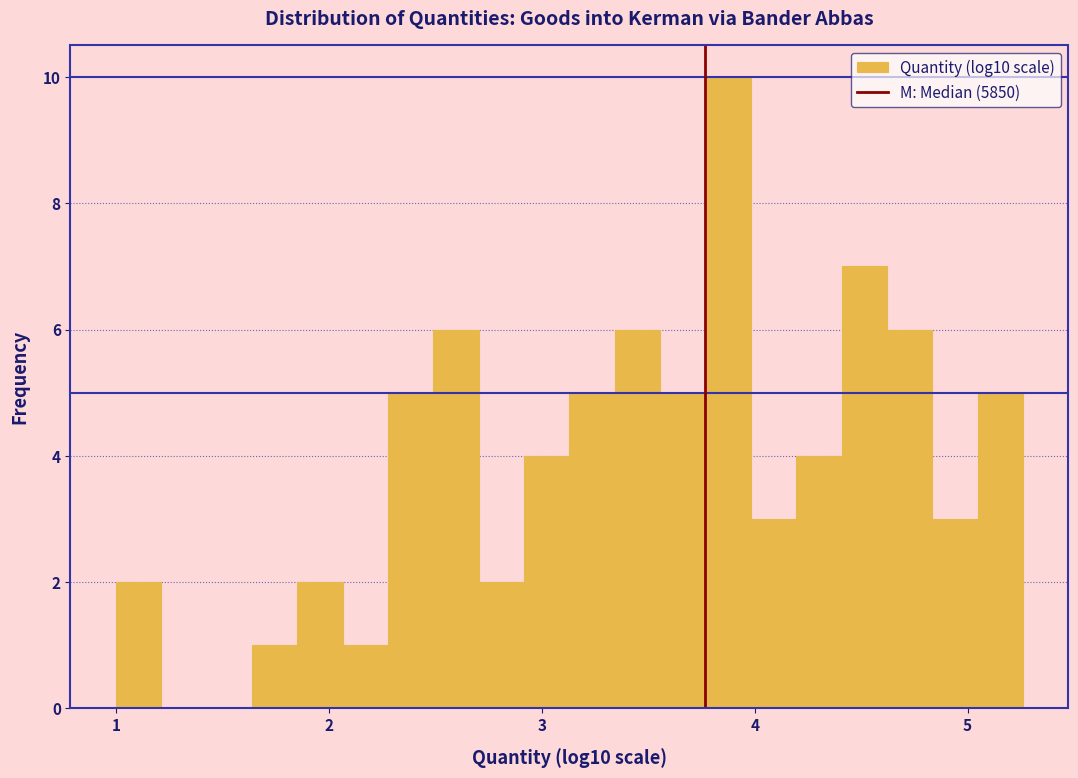

Read against the x-axis, roughly where is the centre of the tallest bar?

3.9